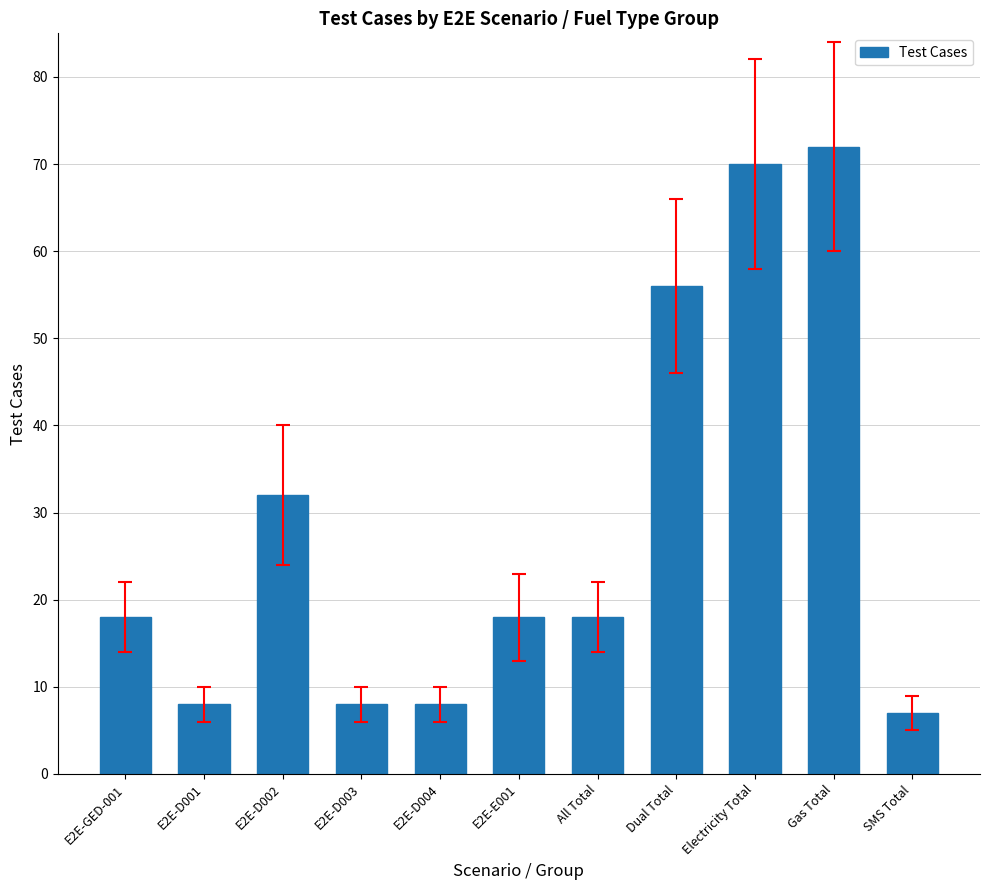

What is the smallest value displayed?

7